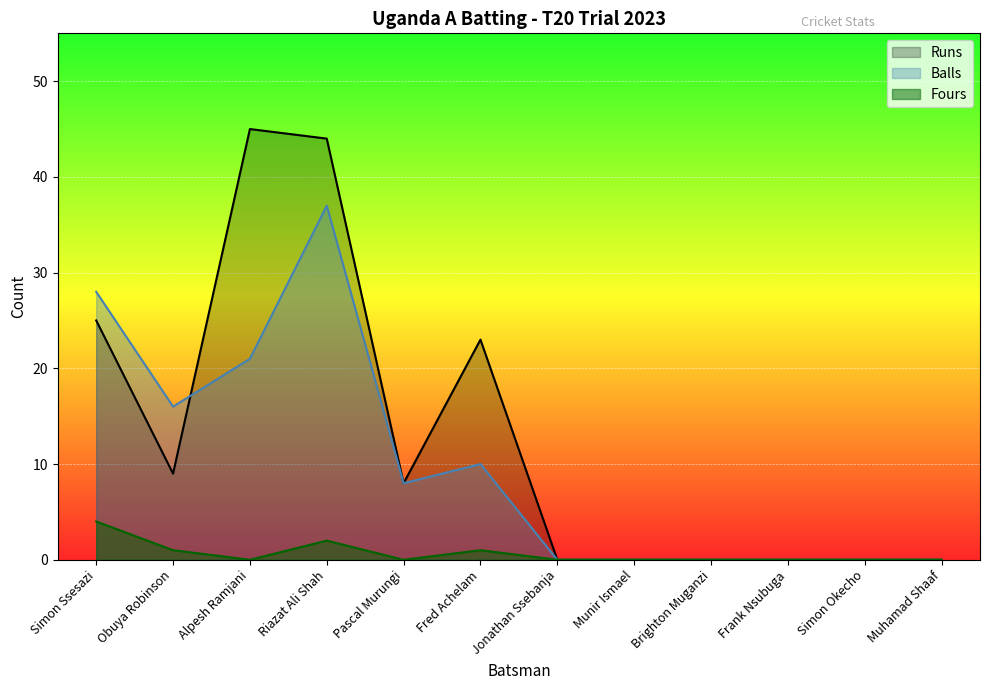

What is the difference between the maximum and minimum values in the Runs series?

45